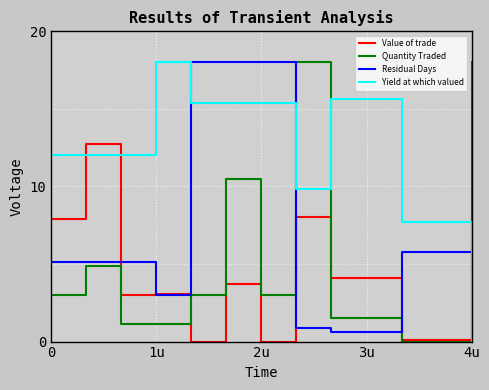

Reading left to right, list all the values displayed in this chart.

Value of trade: 7.9	12.7	3.0	3.0	0.0	3.7	0.0	8.0	4.1	4.1	0.1	0.1	18.0
Quantity Traded: 3.0	4.9	1.1	1.1	3.0	10.5	3.0	18.0	1.5	1.5	0.0	0.0	6.8
Residual Days: 5.1	5.1	5.1	3.0	18.0	18.0	18.0	0.9	0.6	0.6	5.8	5.8	0.0
Yield at which valued: 12.0	12.0	12.0	18.0	15.4	15.4	15.4	9.8	15.7	15.7	7.7	7.7	0.0